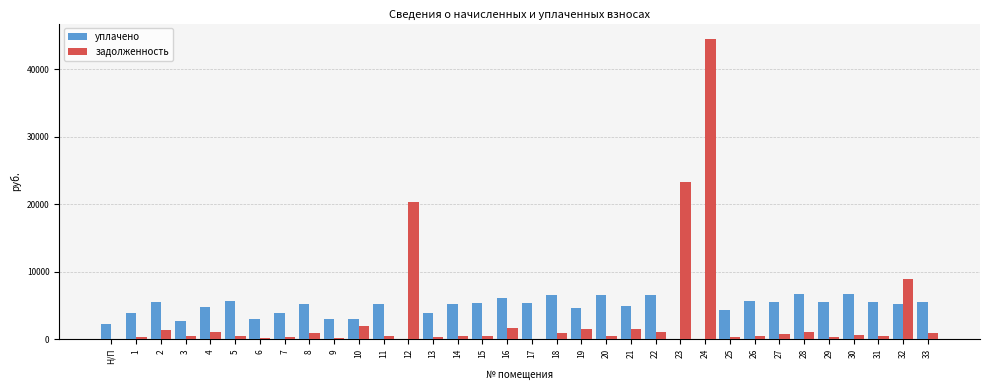

What is the maximum value shown in the chart?

44573.7